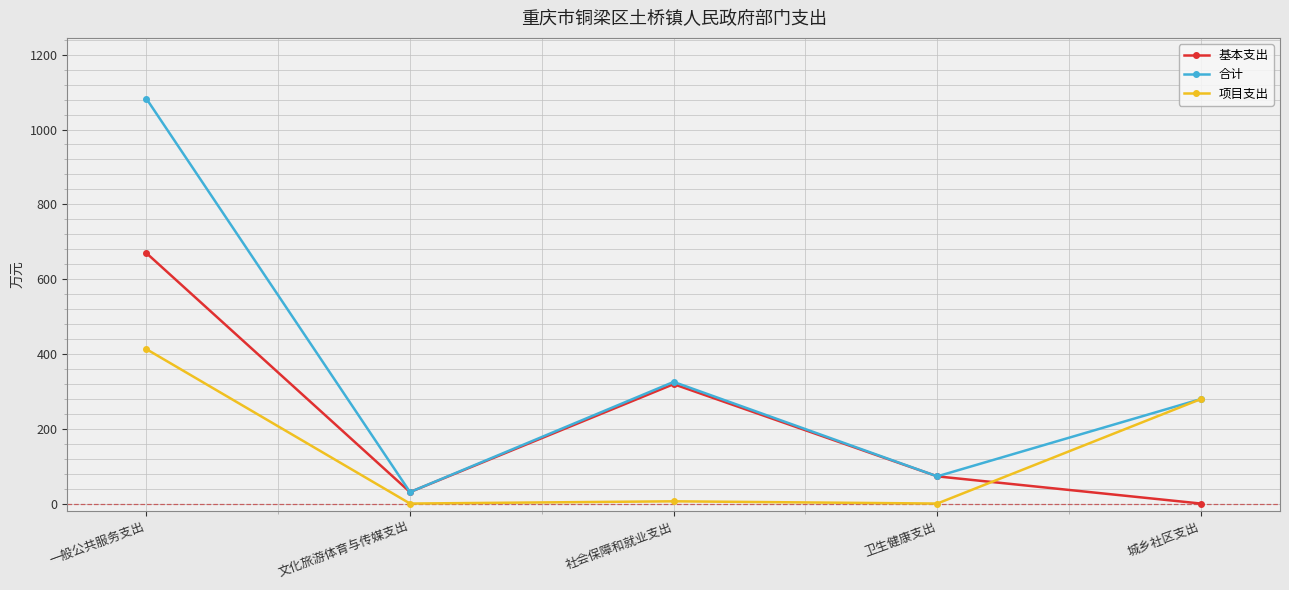

What is the maximum value shown in the chart?

1082.6